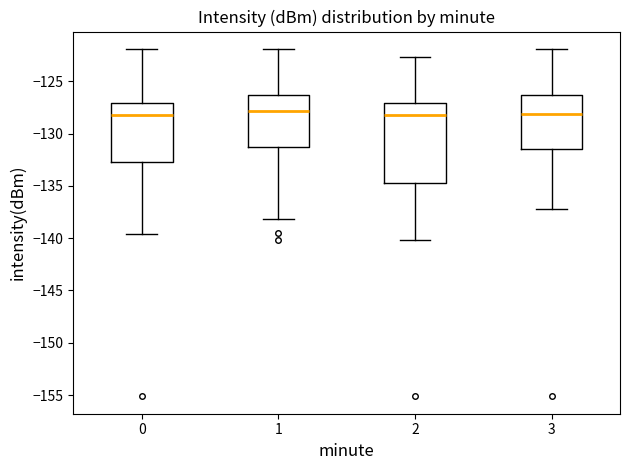

Reading left to right, read every box against the y-axis: the position of its median line, the range the box covers, and the ends of its whiskers. The values are not printed on the chart, so give them approximately, as read against the axis.

0: median -128.0, box -132.5 to -127.0, whiskers -139.5 to -122.0
1: median -128.0, box -131.5 to -126.5, whiskers -138.0 to -122.0
2: median -128.0, box -135.0 to -127.0, whiskers -140.0 to -122.5
3: median -128.0, box -131.5 to -126.5, whiskers -137.0 to -122.0